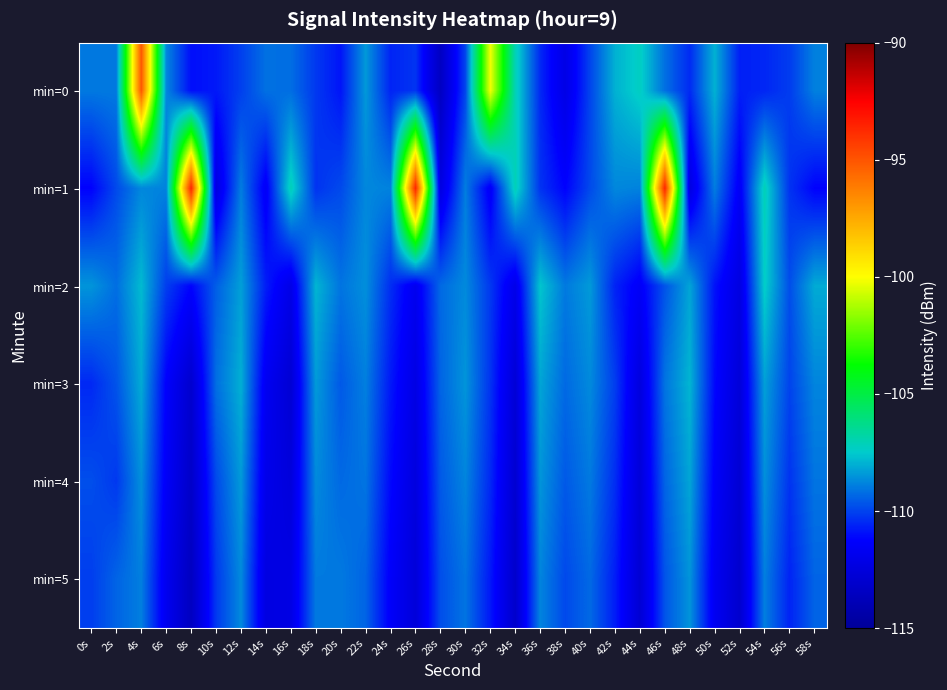

How many distinct data groups are displayed?

6